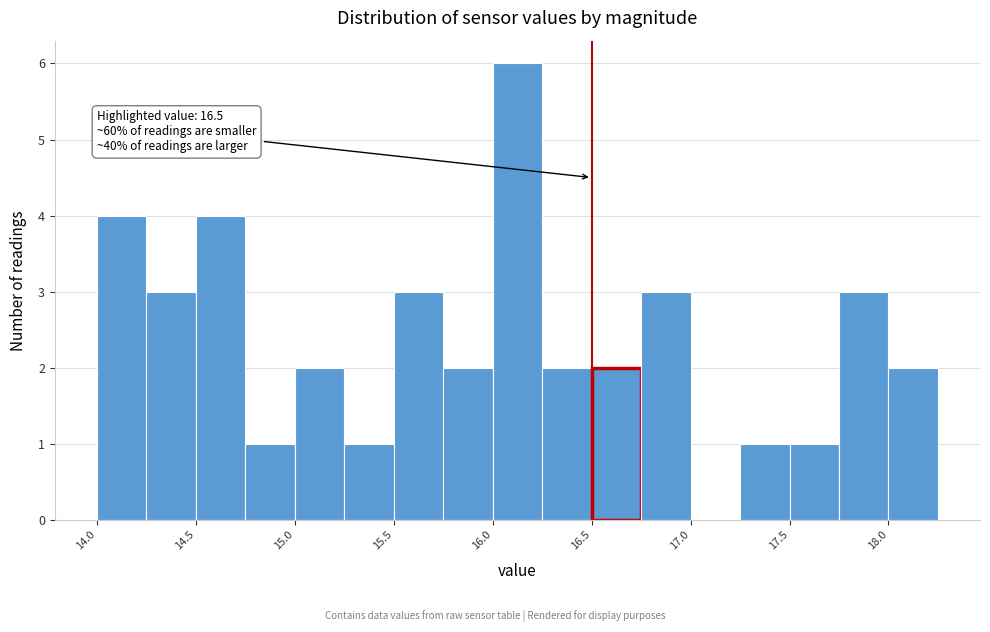

Which range on the x-axis has the tallest bar?

16.00 to 16.25